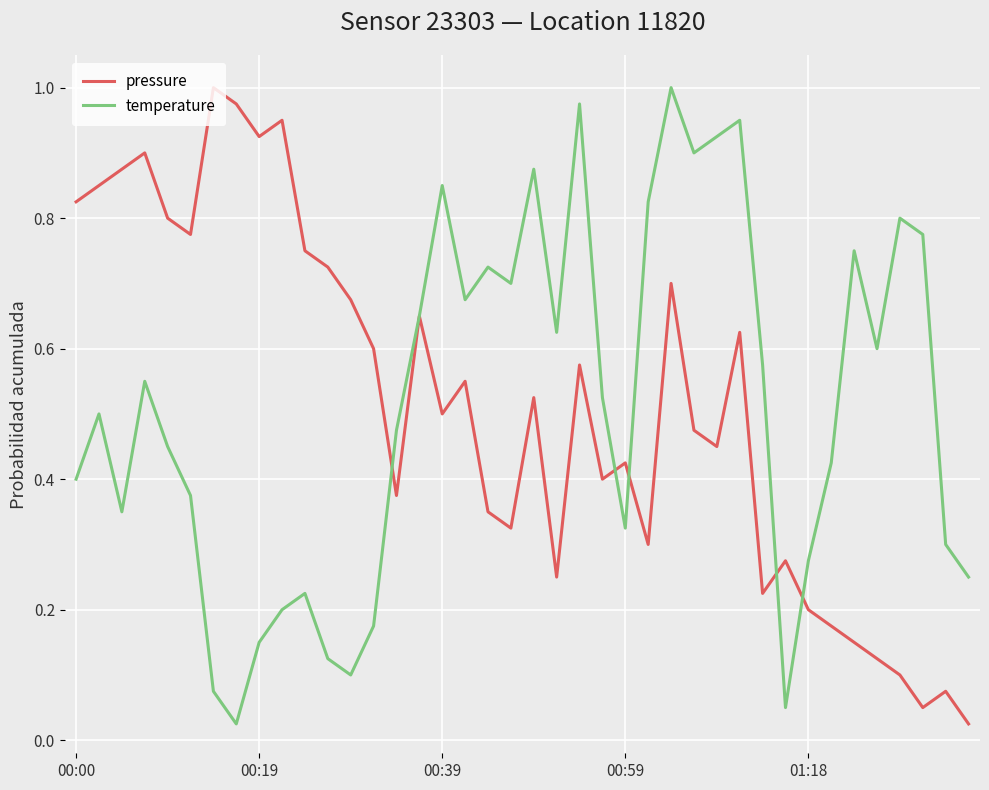

What are all the series names shown in the legend?

pressure, temperature